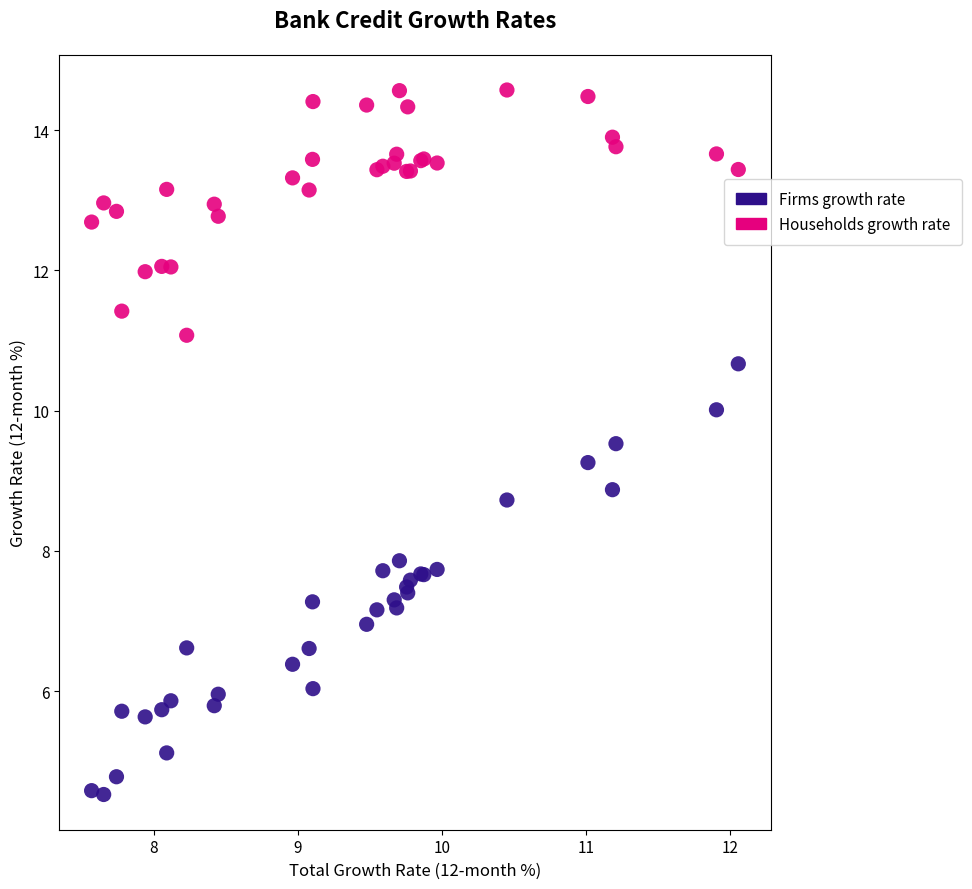

Which series contains the highest Y value?

Households growth rate